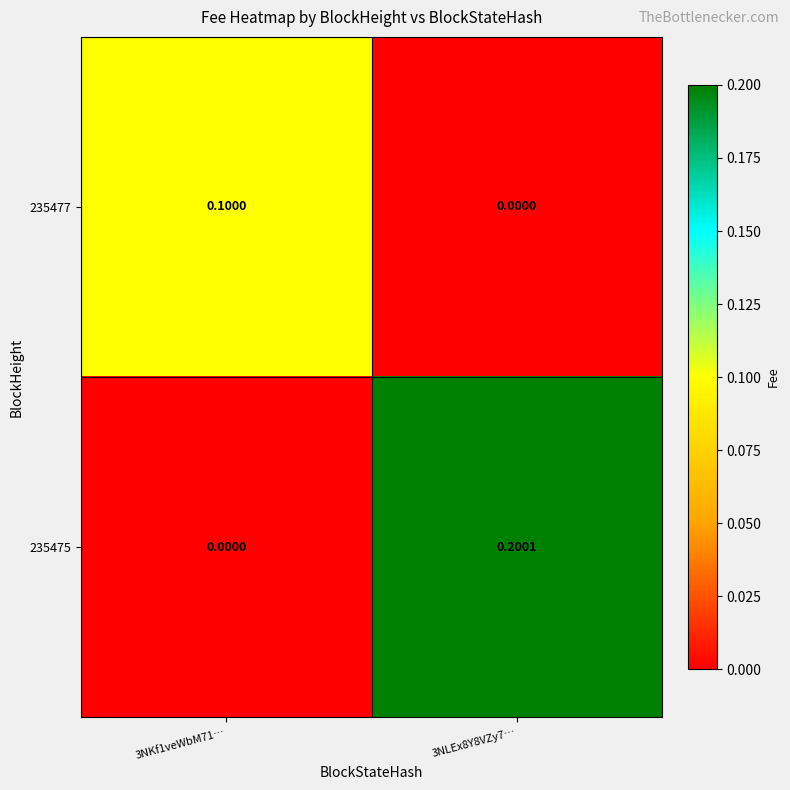

Which series has the largest total across all categories?

235475